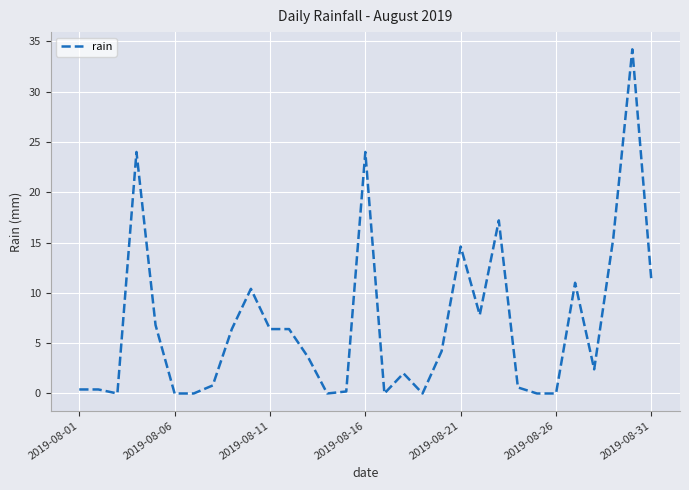

Is this an area chart (filled region under the line)?

No